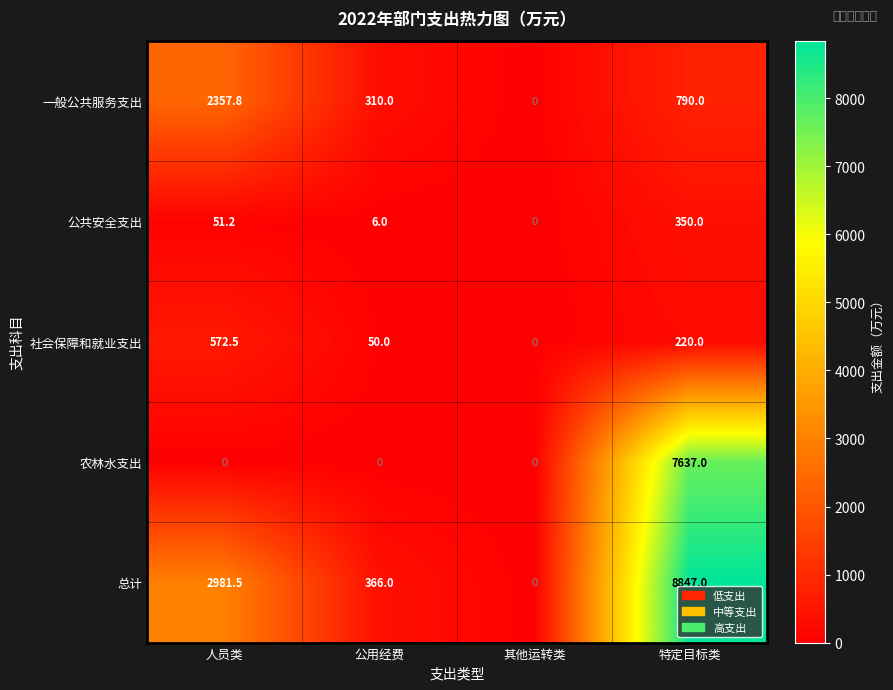

Reading left to right, list all the values displayed in this chart.

一般公共服务支出: 2357.8	310.0	0.0	790.0
公共安全支出: 51.2	6.0	0.0	350.0
社会保障和就业支出: 572.5	50.0	0.0	220.0
农林水支出: 0.0	0.0	0.0	7637.0
总计: 2981.5	366.0	0.0	8847.0